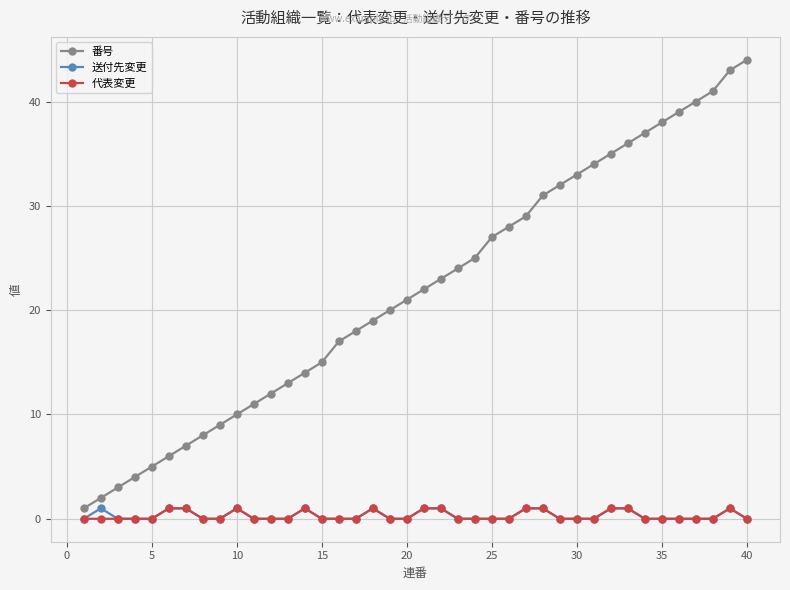

What is the greatest value displayed?

44